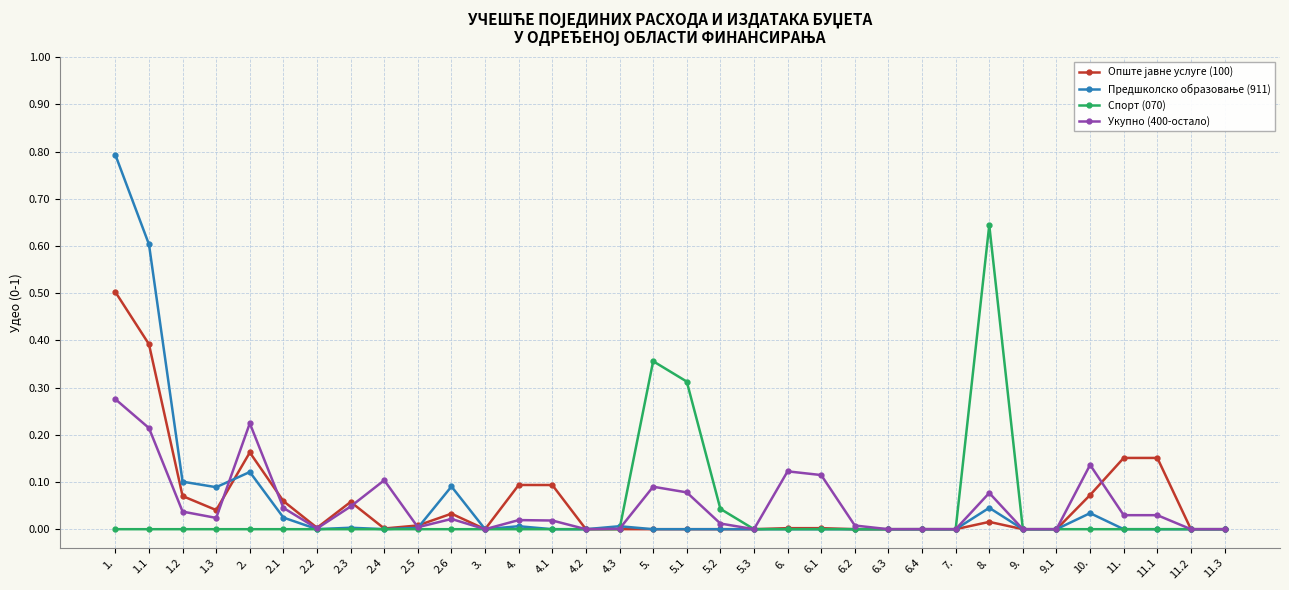

At which category does Укупно (400-остало) reach its first local peak?

2.